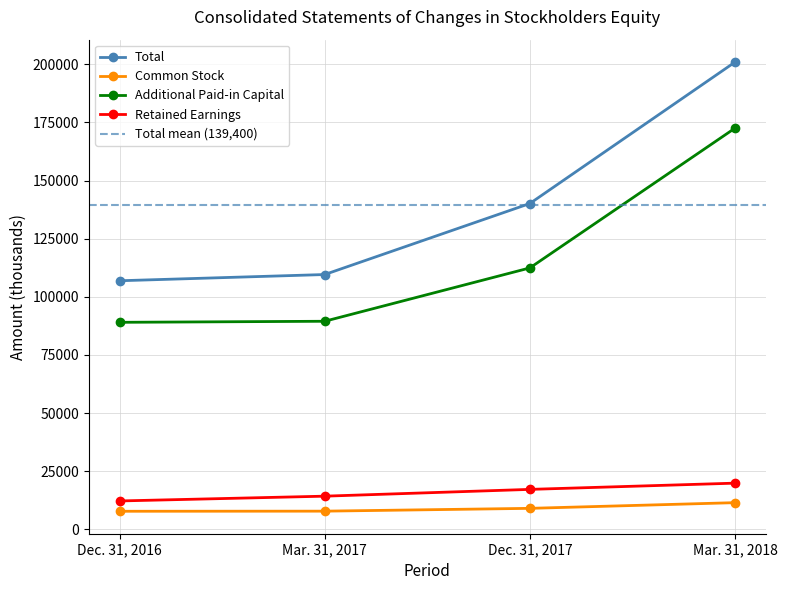

Where is Additional Paid-in Capital nearest to the value 130791?

Dec. 31, 2017